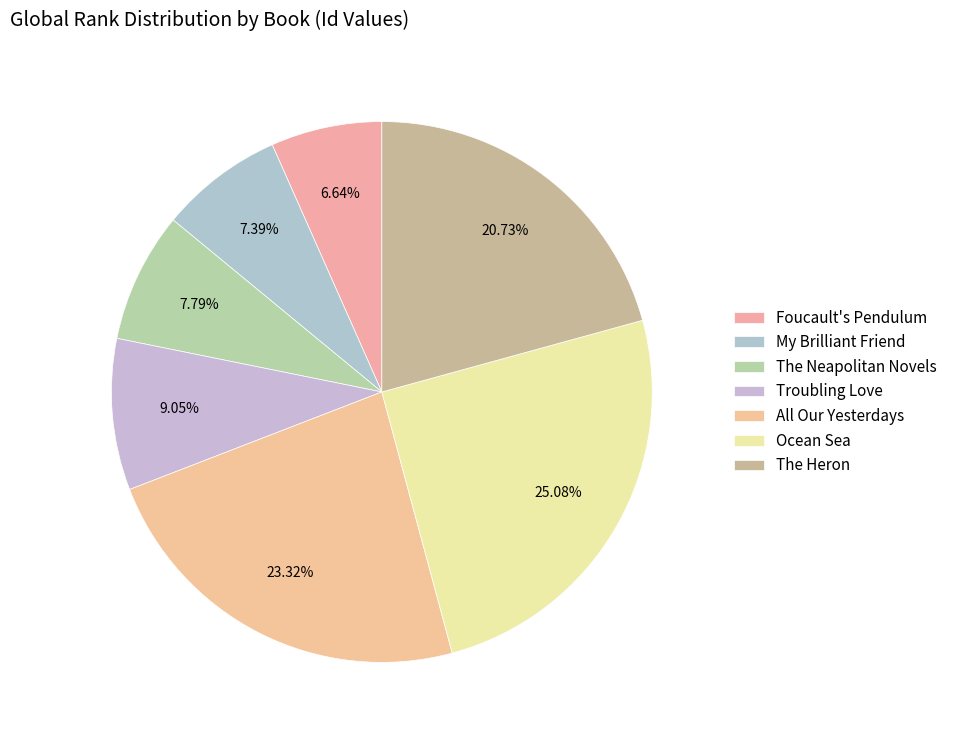

Approximately how many times larger is the value at Ocean Sea compared to Troubling Love?

2.8